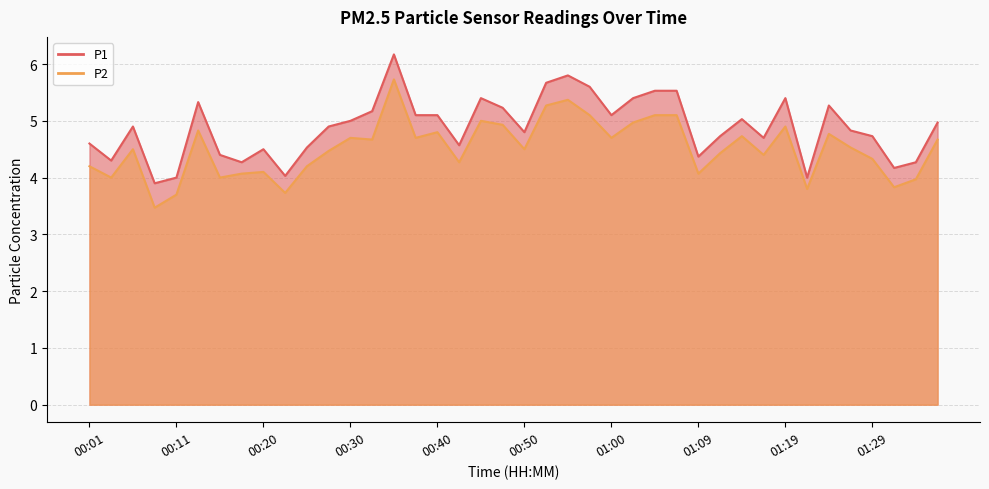

How many series are shown in this chart?

2